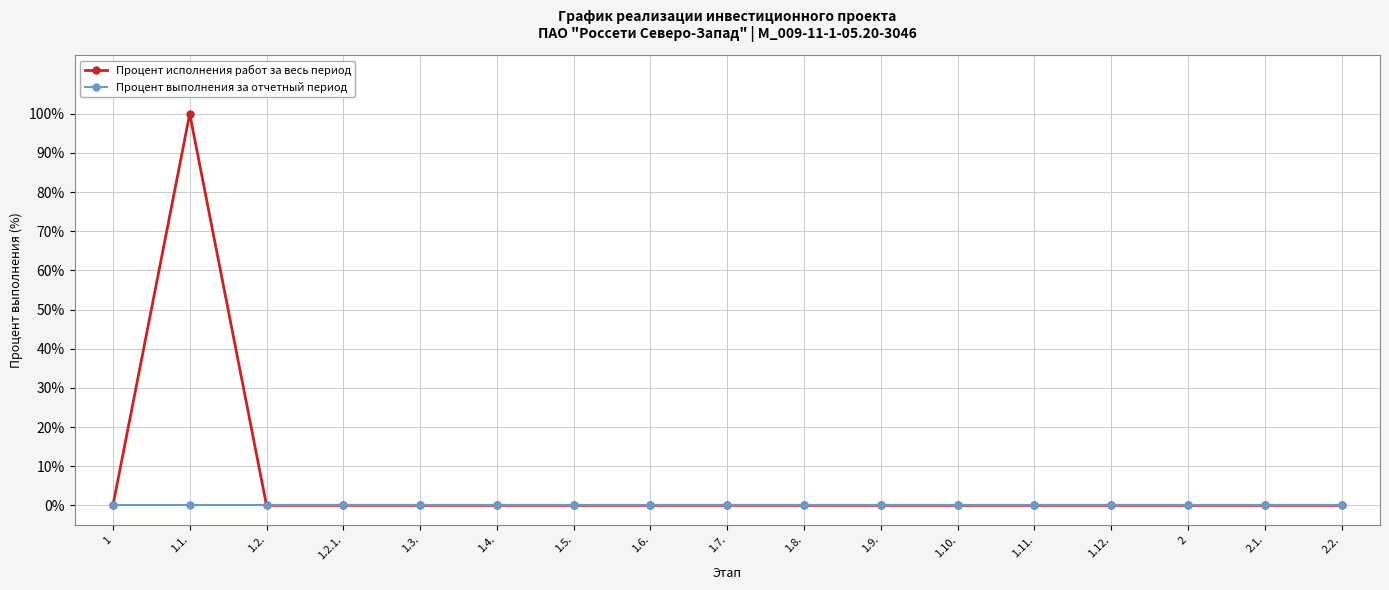

Reading left to right, extract all data points from this chart.

Процент исполнения работ за весь период: 1=0	1.1.=100	1.2.=0	1.2.1.=0	1.3.=0	1.4.=0	1.5.=0	1.6.=0	1.7.=0	1.8.=0	1.9.=0	1.10.=0	1.11.=0	1.12.=0	2=0	2.1.=0	2.2.=0
Процент выполнения за отчетный период: 1=0	1.1.=0	1.2.=0	1.2.1.=0	1.3.=0	1.4.=0	1.5.=0	1.6.=0	1.7.=0	1.8.=0	1.9.=0	1.10.=0	1.11.=0	1.12.=0	2=0	2.1.=0	2.2.=0